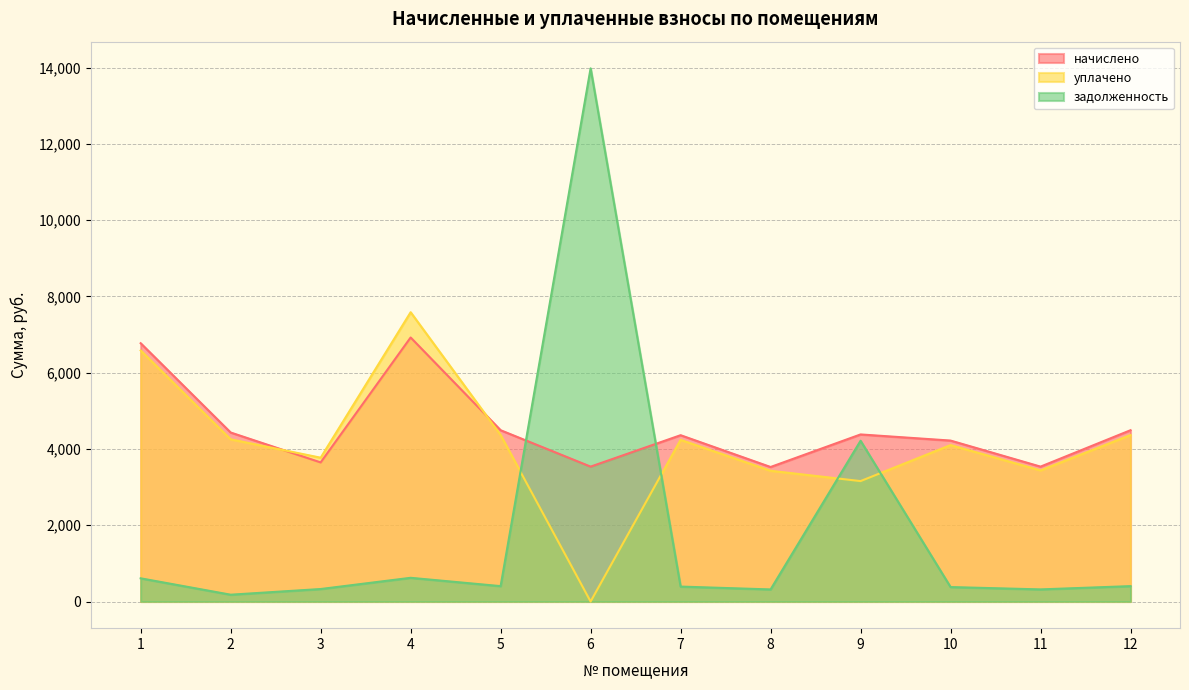

Reading right to left, extract all data points from this chart.

начислено: 4491.9	3537.2	4220.6	4381.3	3527.3	4361.3	3537.2	4491.9	6923.8	3647.8	4431.7	6773.1
уплачено: 4366.3	3438.3	4102.6	3158.0	3428.6	4239.3	0.0	4366.3	7585.9	3771.3	4253.3	6583.6
задолженность: 403.2	317.5	378.8	4215.4	316.6	391.5	13982.5	403.2	621.5	327.4	178.4	608.0